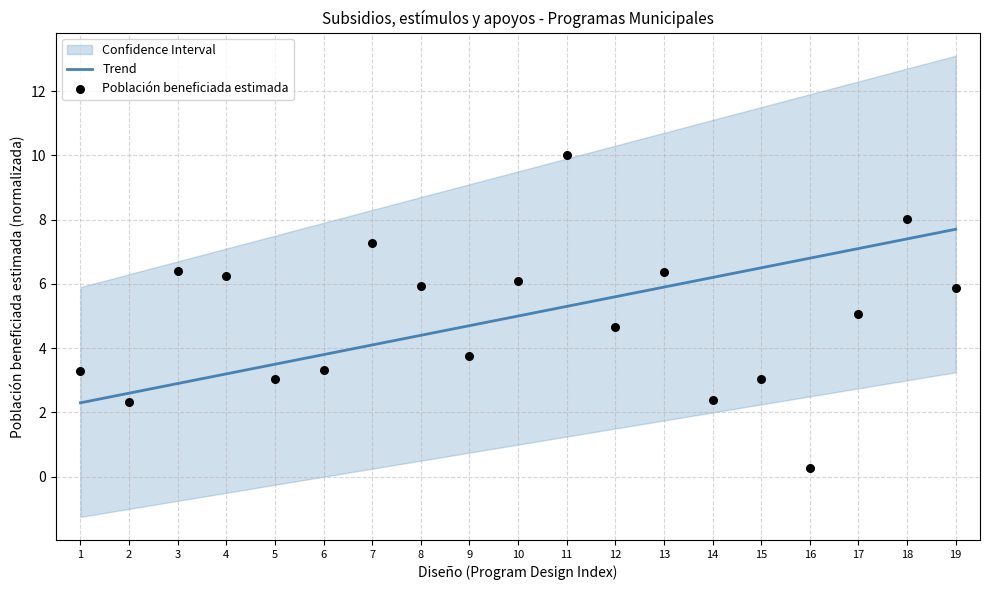

Which series has the largest total across all categories?

Trend